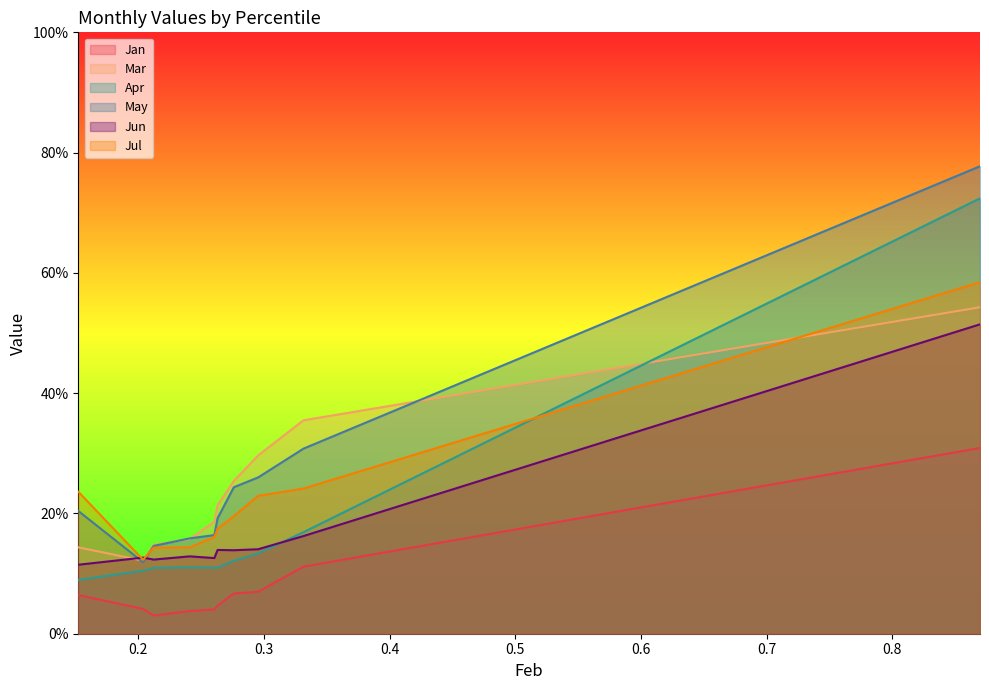

What are all the series names shown in the legend?

Jan, Mar, Apr, May, Jun, Jul